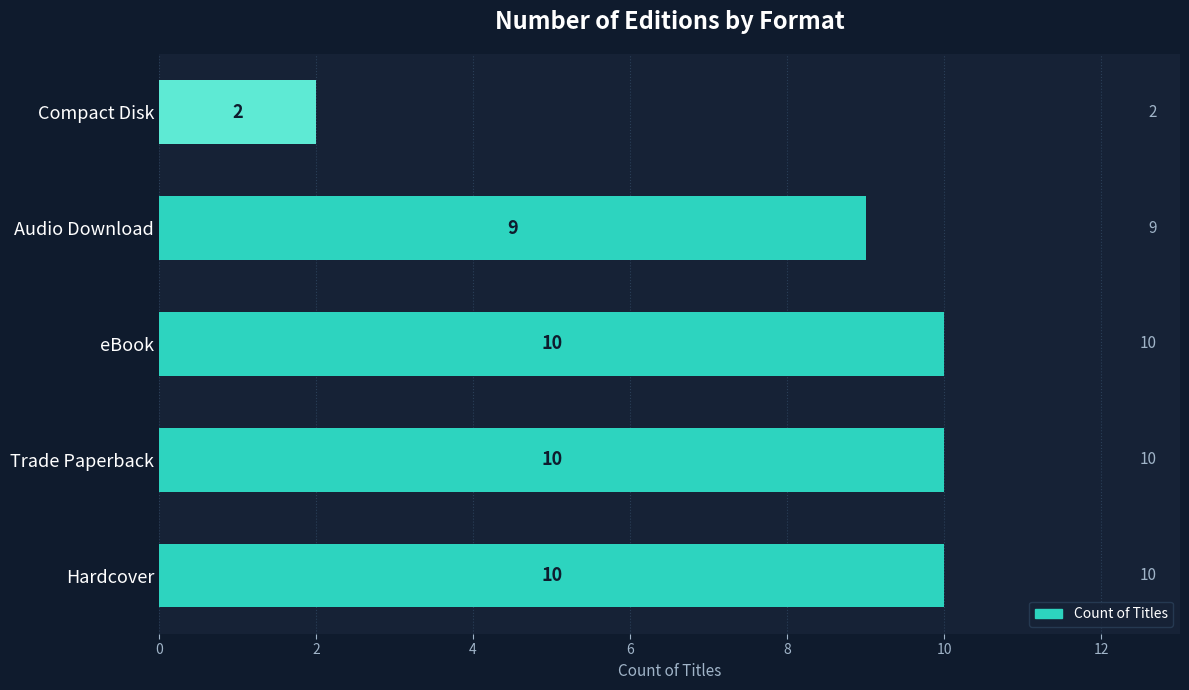

At which label is the value closest to 6?

Audio Download